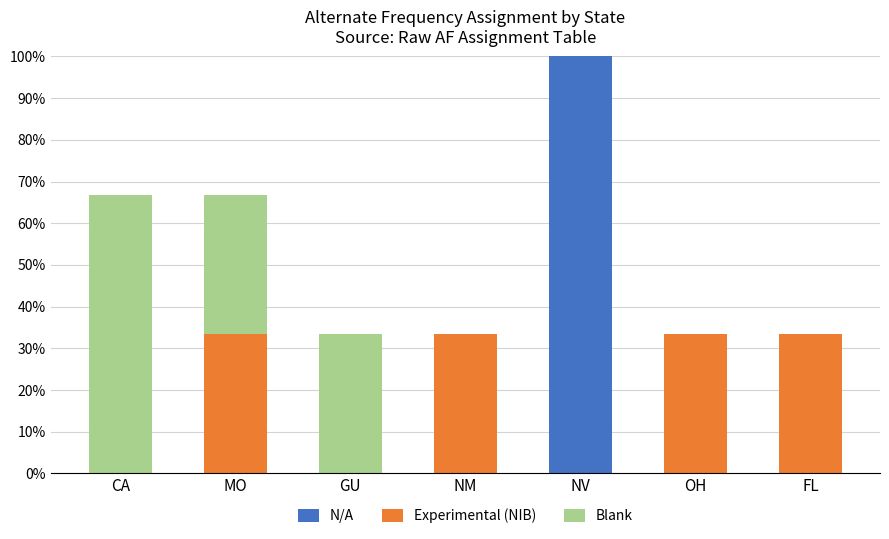

At which category is the sum across all series the highest?

NV